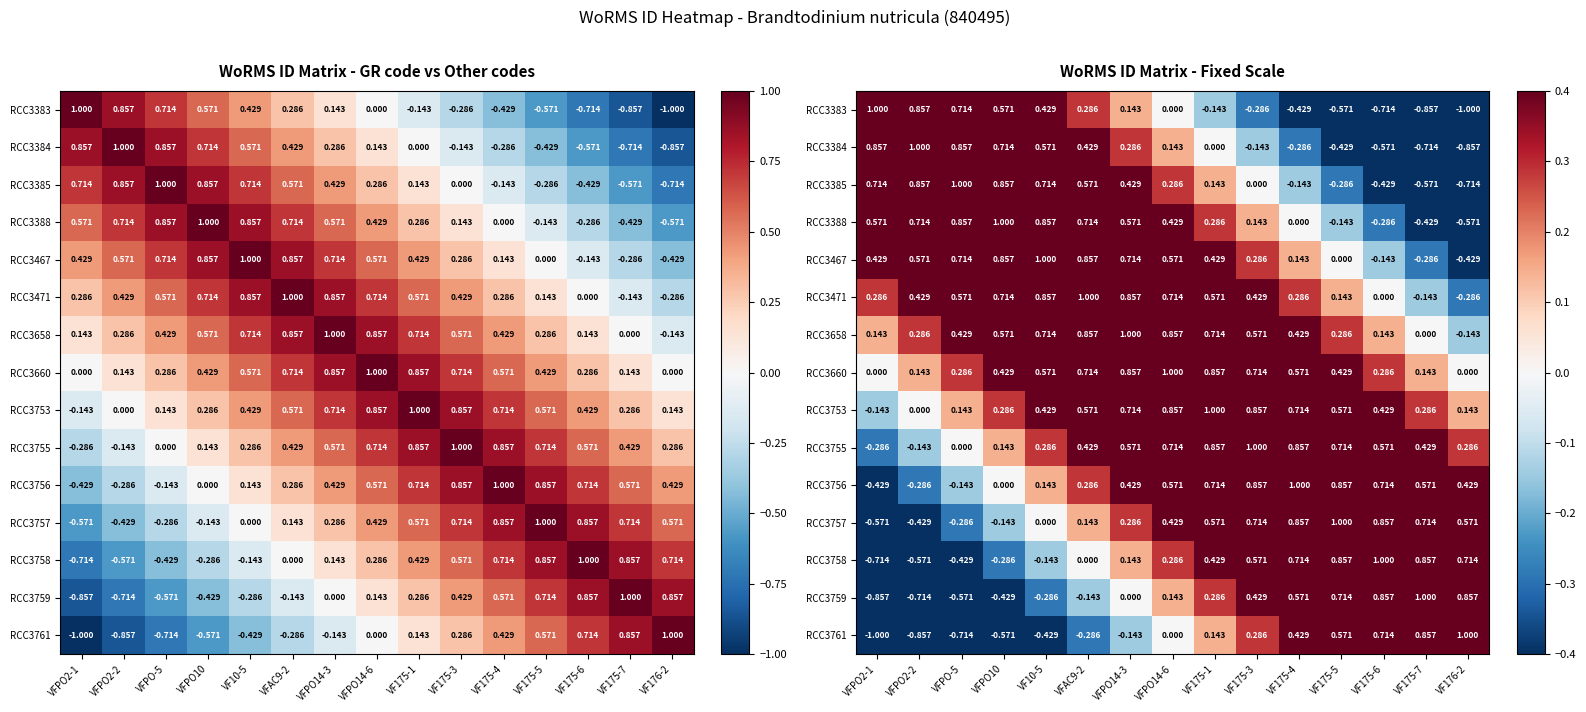

Rank the series by their maximum value, from lowest to highest.

RCC3383, RCC3384, RCC3385, RCC3388, RCC3467, RCC3471, RCC3658, RCC3660, RCC3753, RCC3755, RCC3756, RCC3757, RCC3758, RCC3759, RCC3761